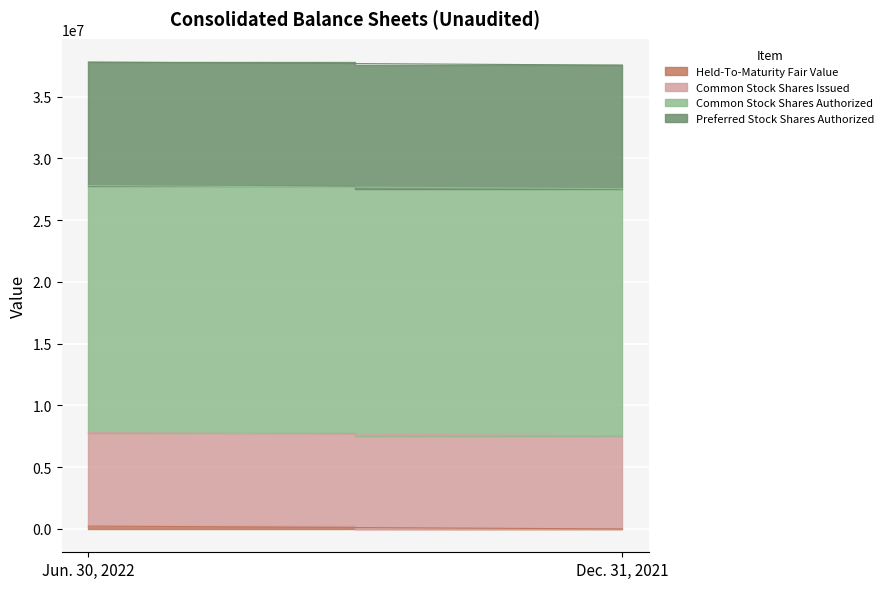

Is it true that Preferred Stock Shares Authorized equals 10000000 at Jun. 30, 2022?

True